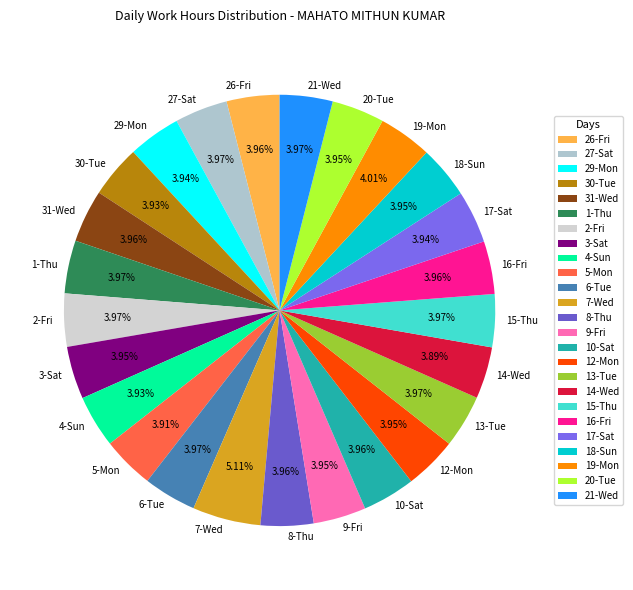

What percentage is the 4-Sun slice, to the nearest percent?

4%